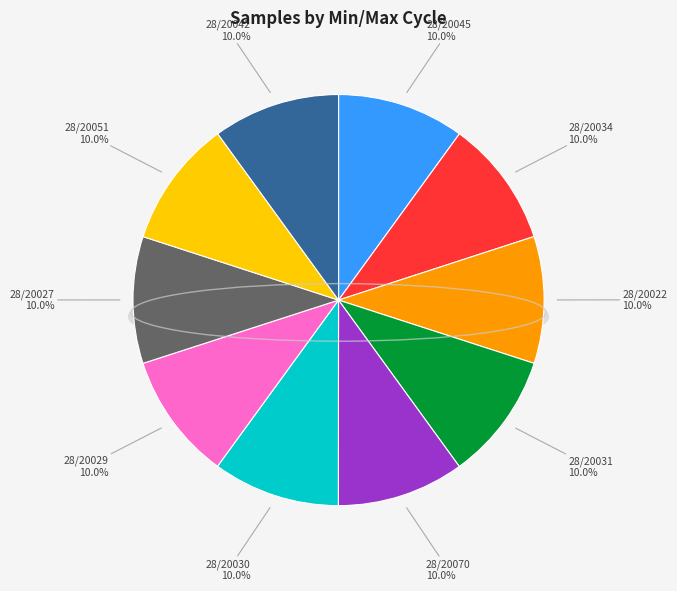

Is 28/20042 the majority of the pie?

No